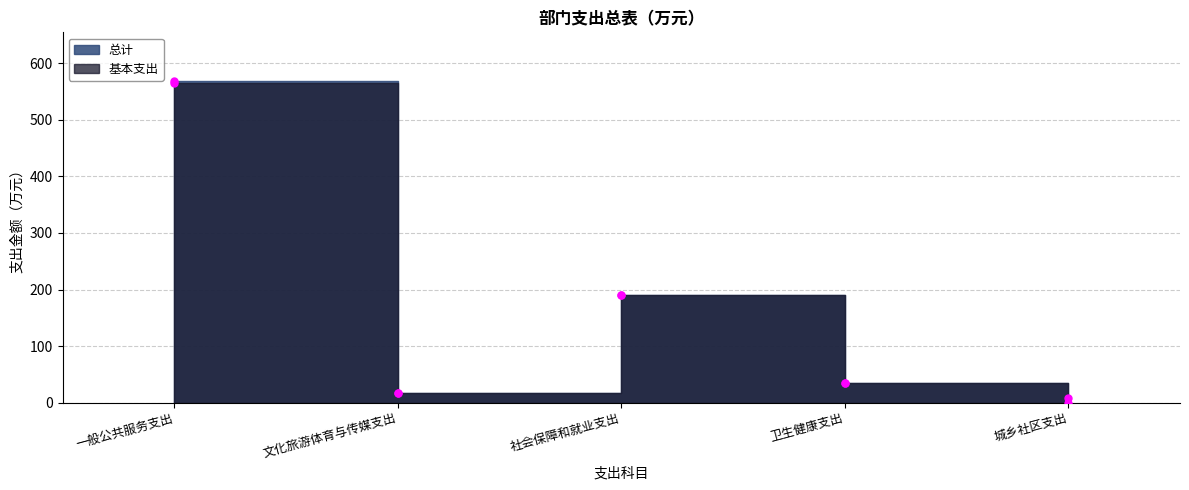

What is the label of the 4th point from the left?

卫生健康支出